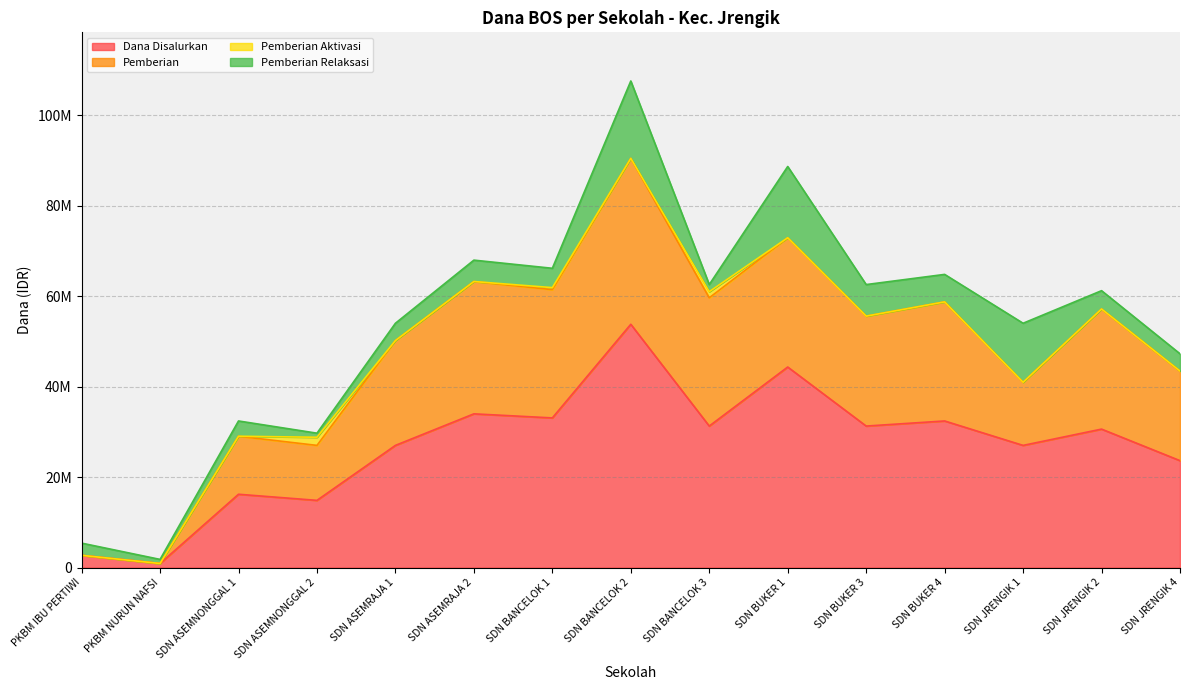

The value of Pemberian at SDN ASEMNONGGAL 1 is 48079123. True or false?

False